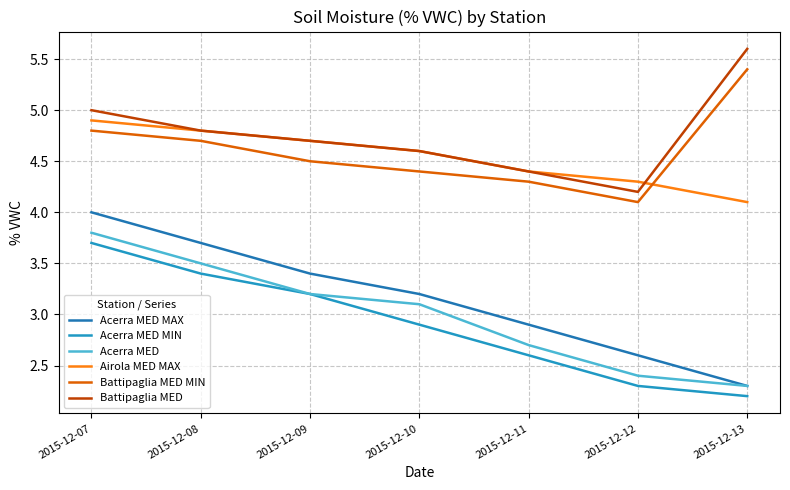

Where is the first local minimum for Battipaglia MED?

2015-12-12